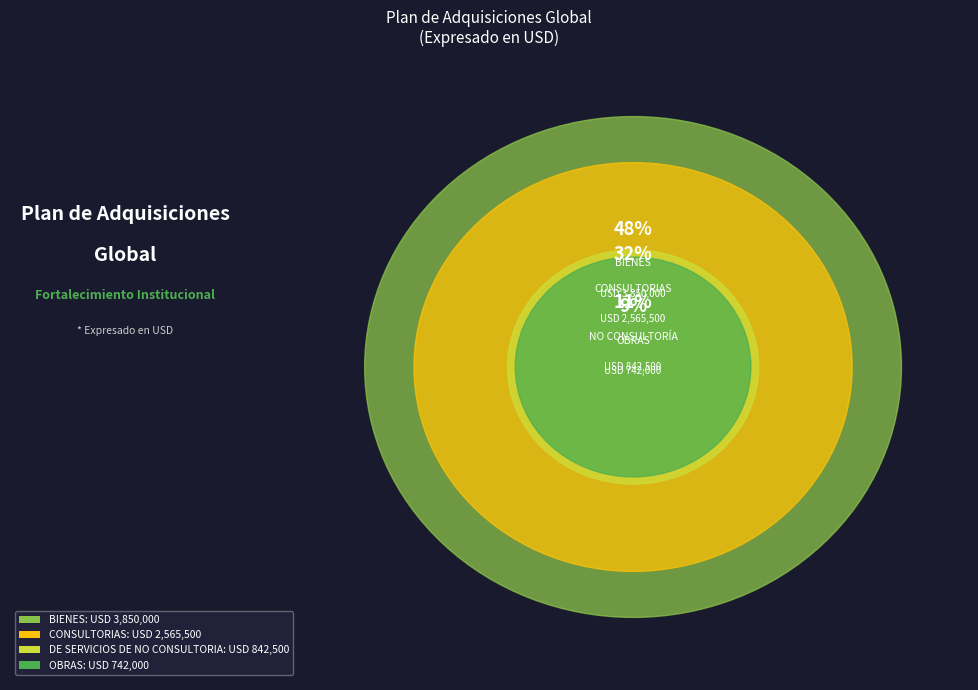

How many slices are in this pie chart?

4